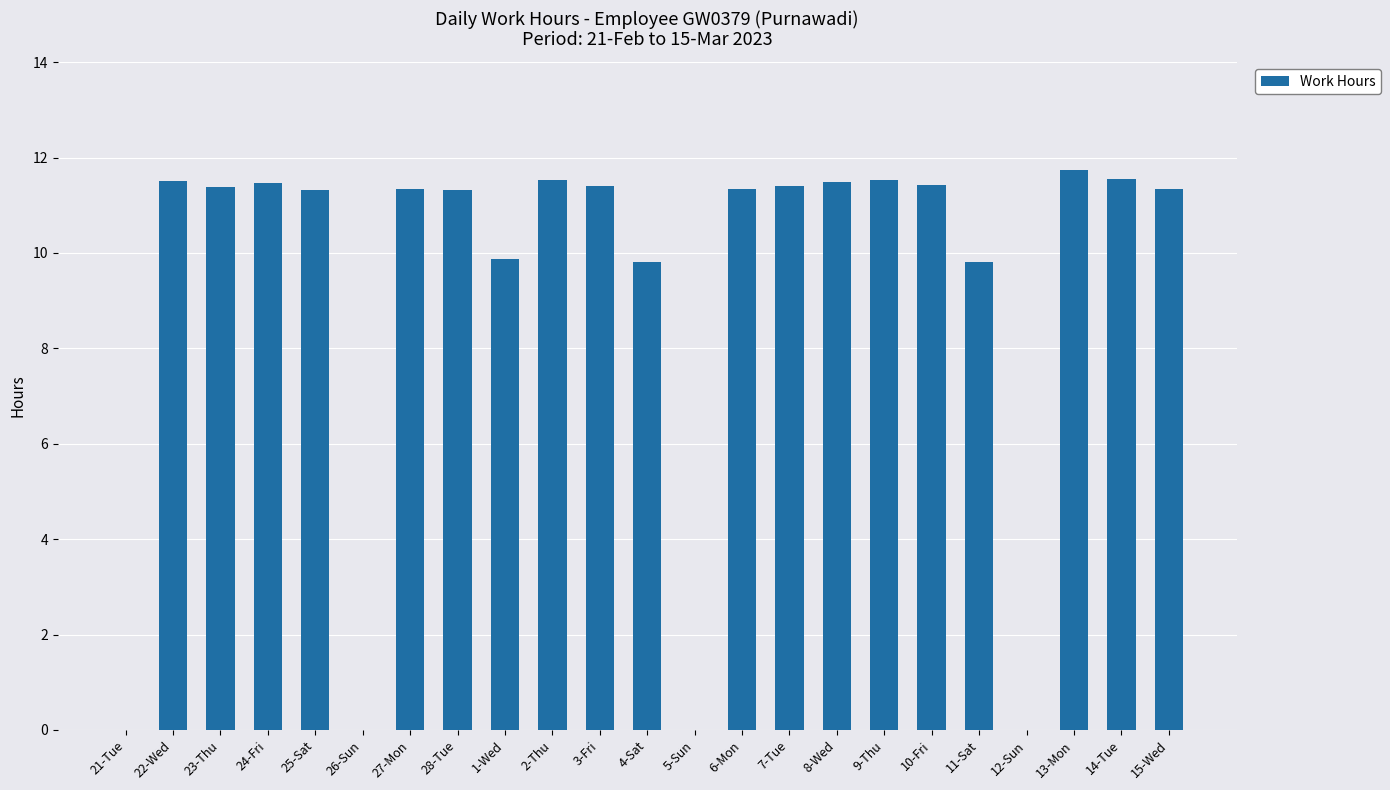

At which label does the data first exceed 11?

22-Wed